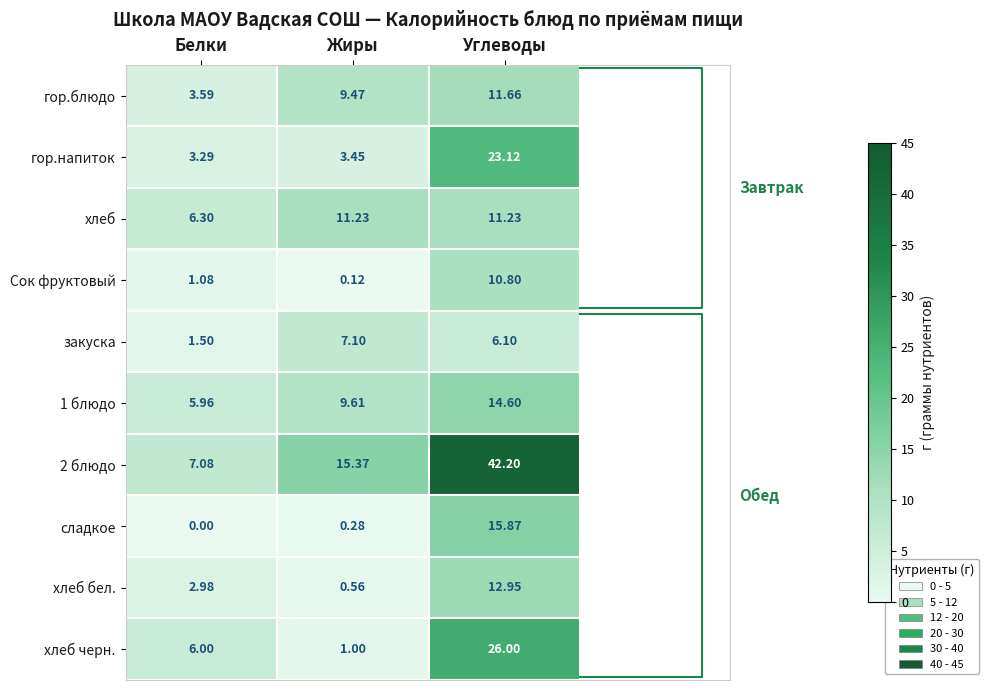

What is the sum of all 1 блюдо values?

30.2